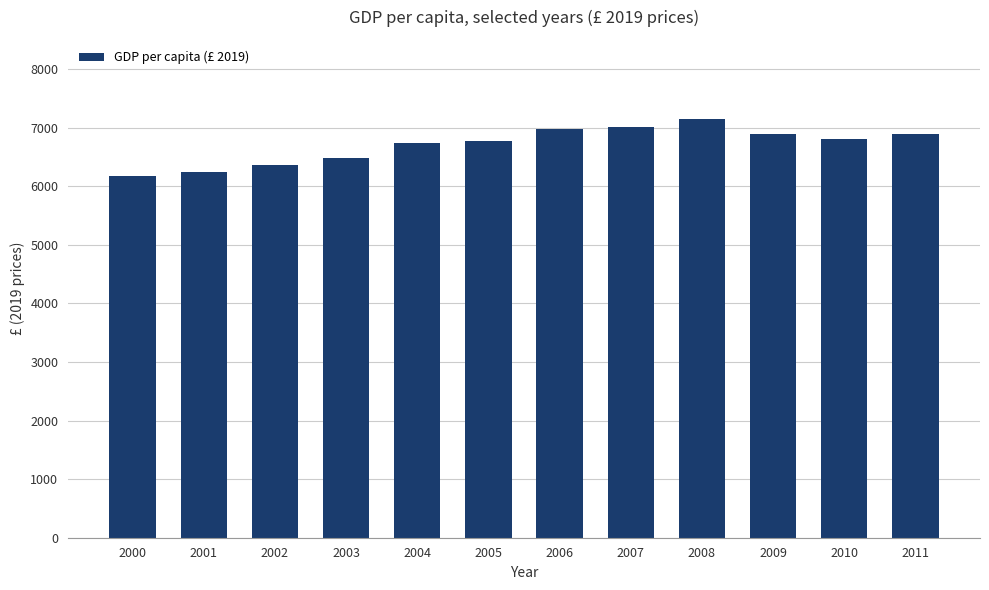

Does the chart contain any negative values?

No